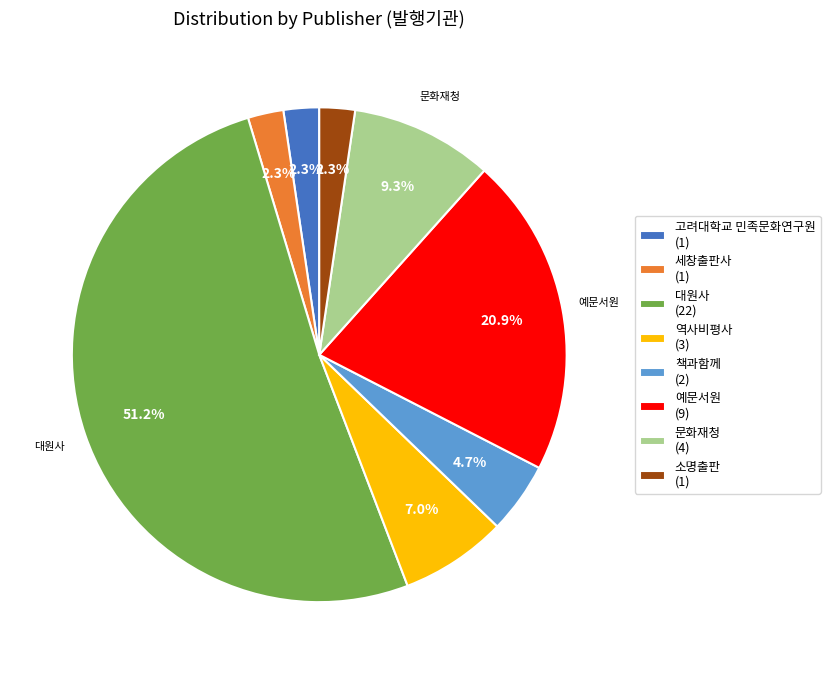

How many segments does this pie chart have?

8